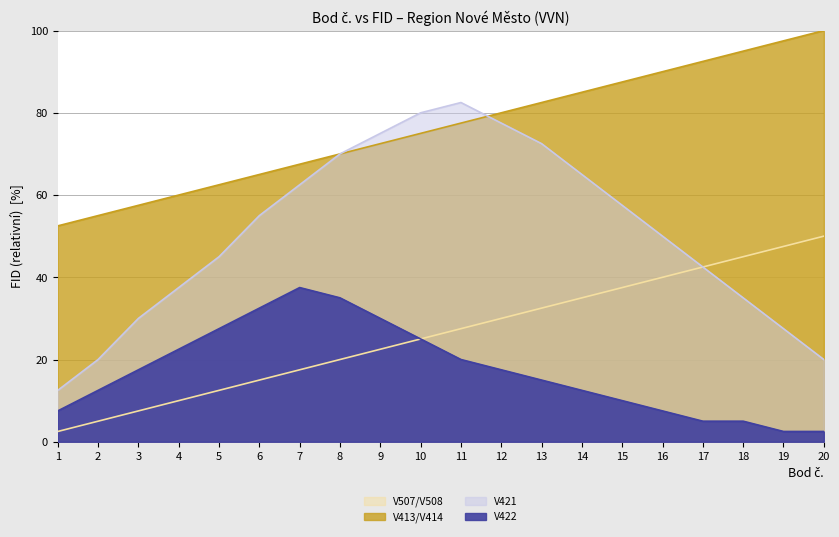

At which label is V422 closest to 20?

11